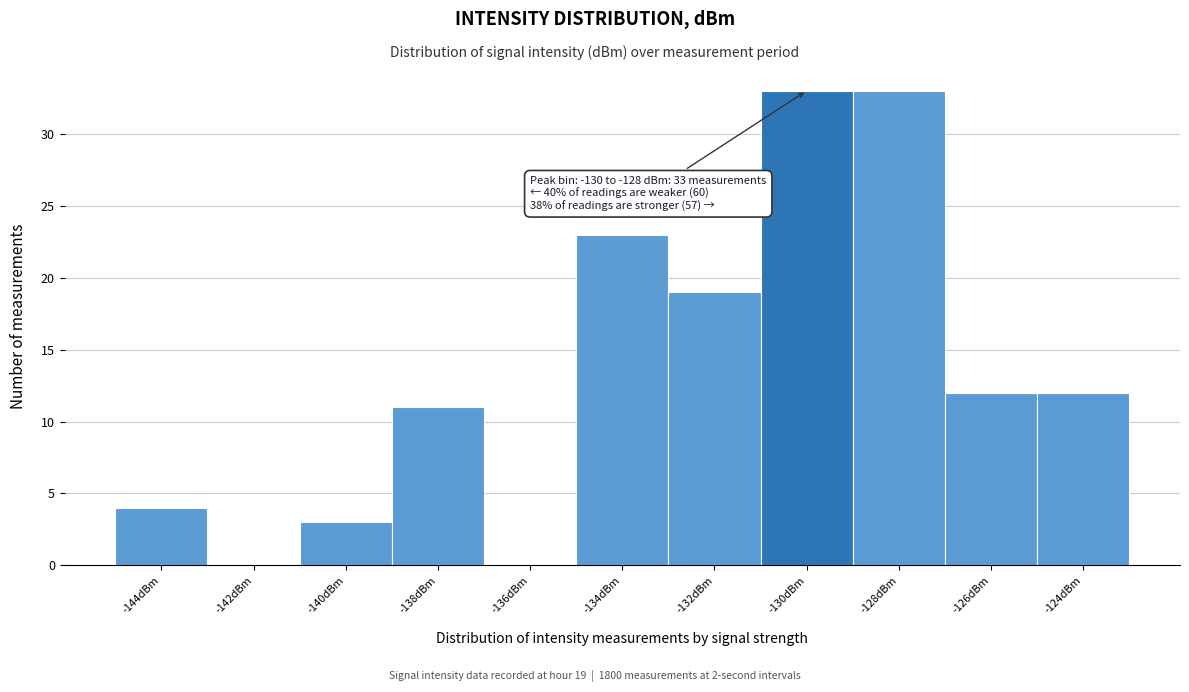

Reading right to left, list all the values displayed in this chart.

-124dBm=12	-126dBm=12	-128dBm=33	-130dBm=33	-132dBm=19	-134dBm=23	-136dBm=0	-138dBm=11	-140dBm=3	-142dBm=0	-144dBm=4